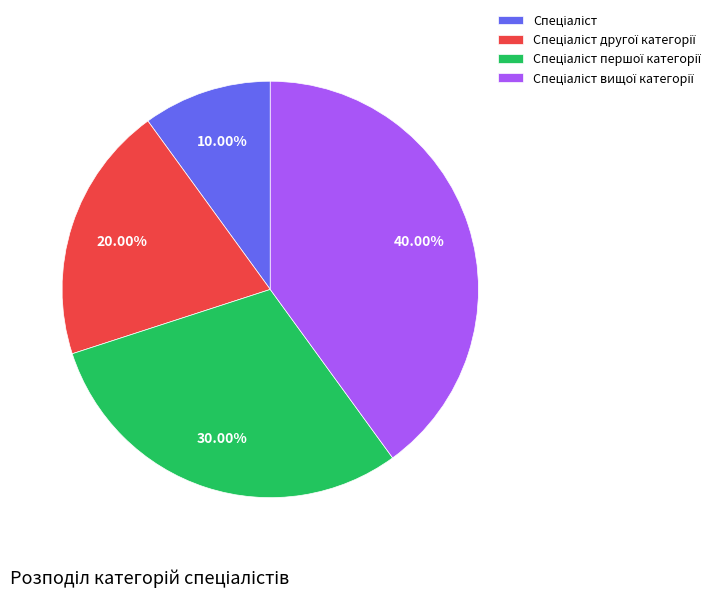

Is there any slice that represents more than half of the pie?

No